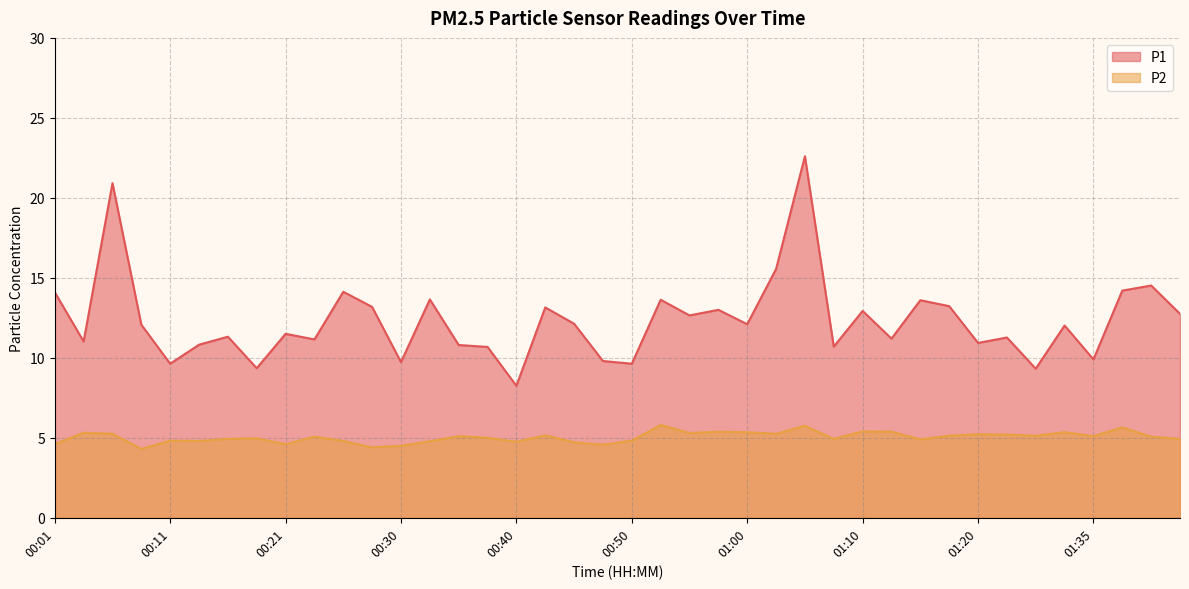

How many lines are shown in the chart?

2